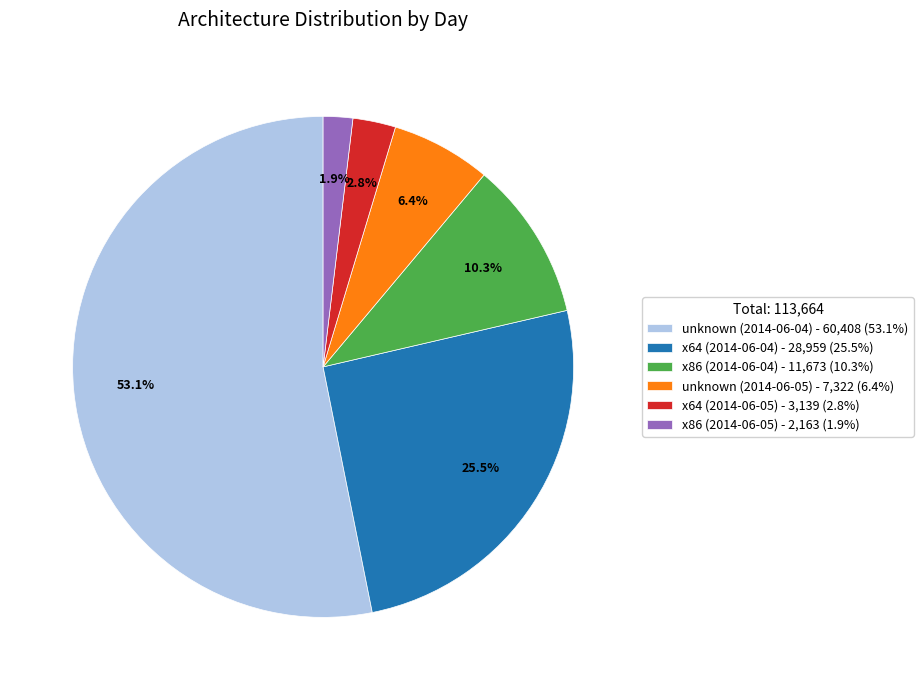

Is there a majority slice in this chart?

Yes